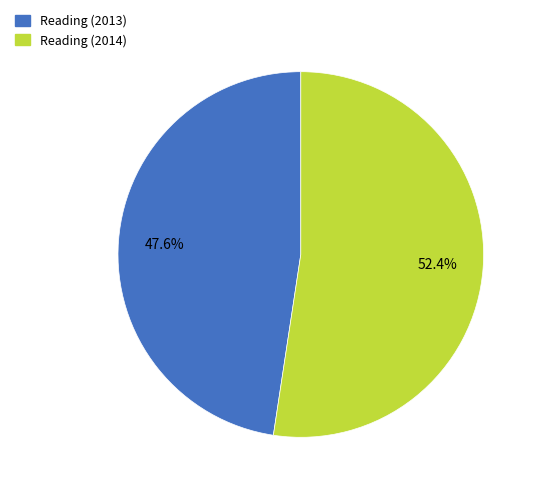

To the nearest percent, what is the average slice percentage?

50%